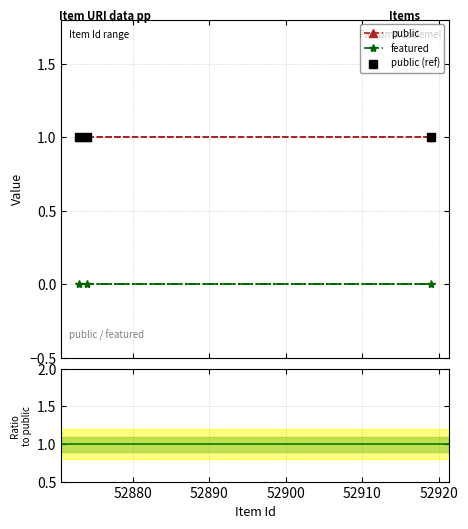

What is the spread (max minus min) of values at 52880?

1